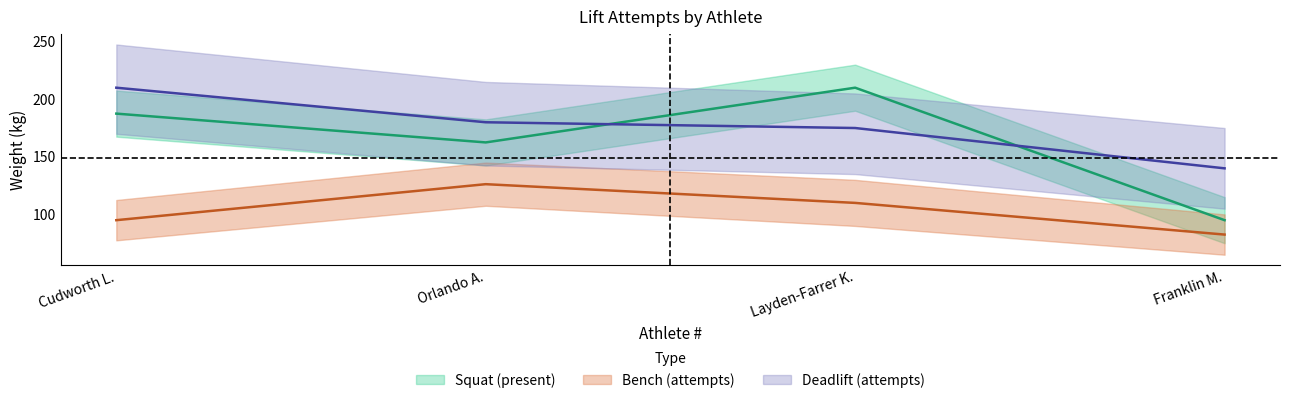

What is the smallest value displayed?

82.5